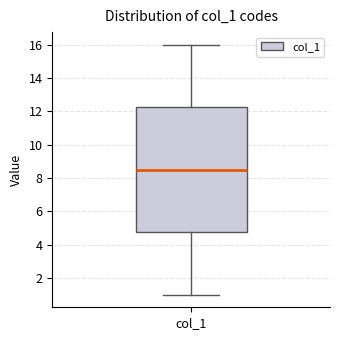

Where does the lower whisker of the box for col_1 end on the y-axis? The values are not printed on the chart, so give them approximately, as read against the axis.

1.0